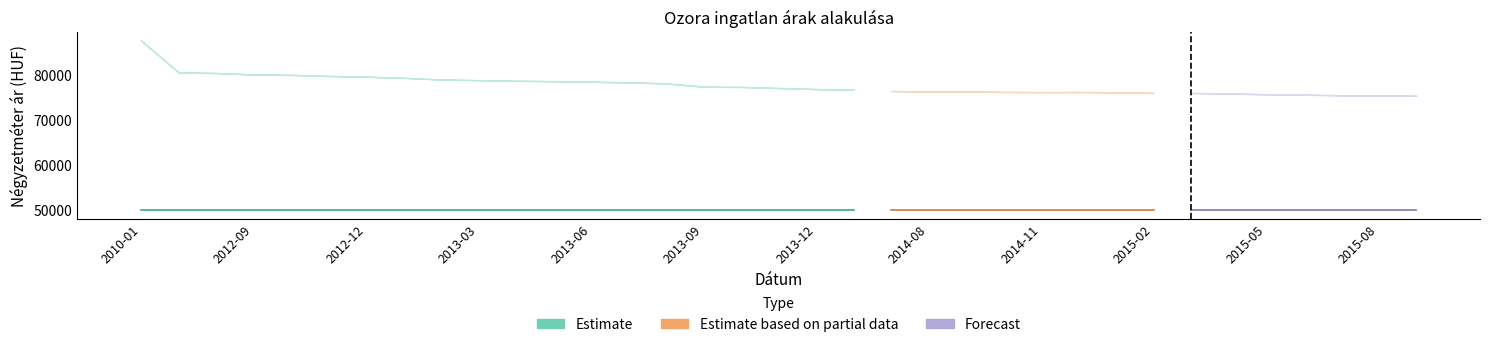

What is the label of the 11th point from the right?

2014-11